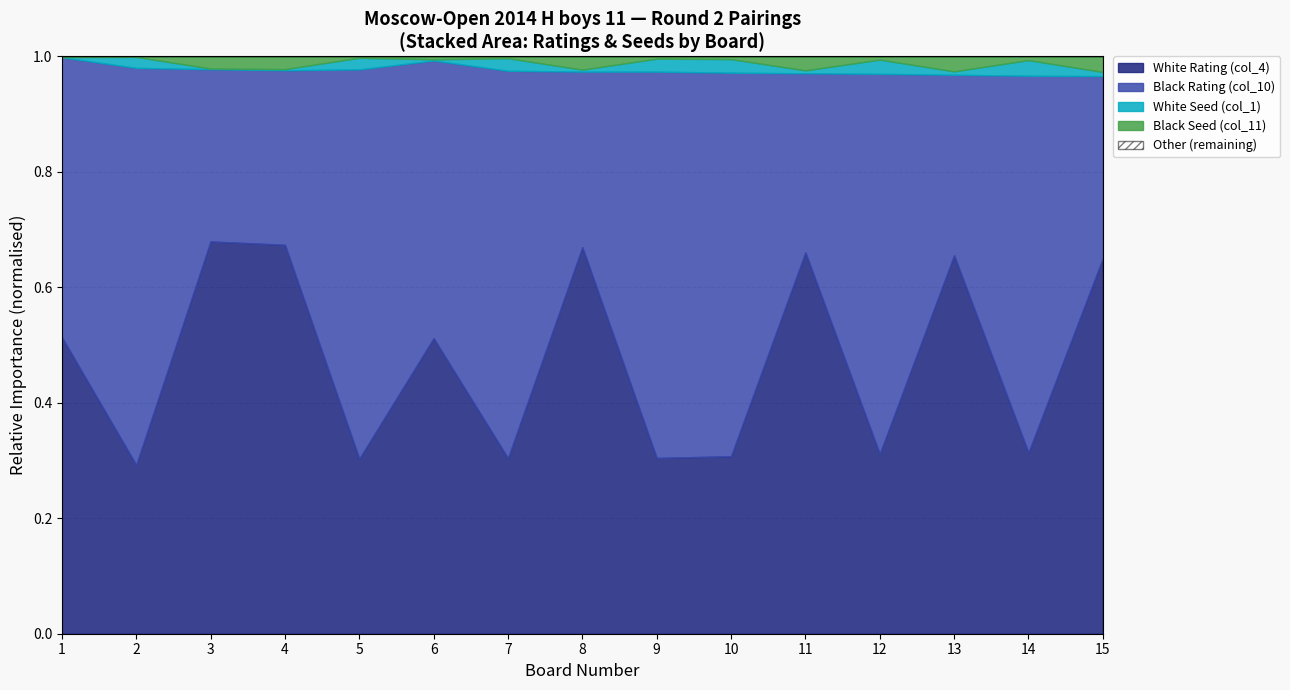

How many interior local valleys does the Black Seed (col_11) series have?

6